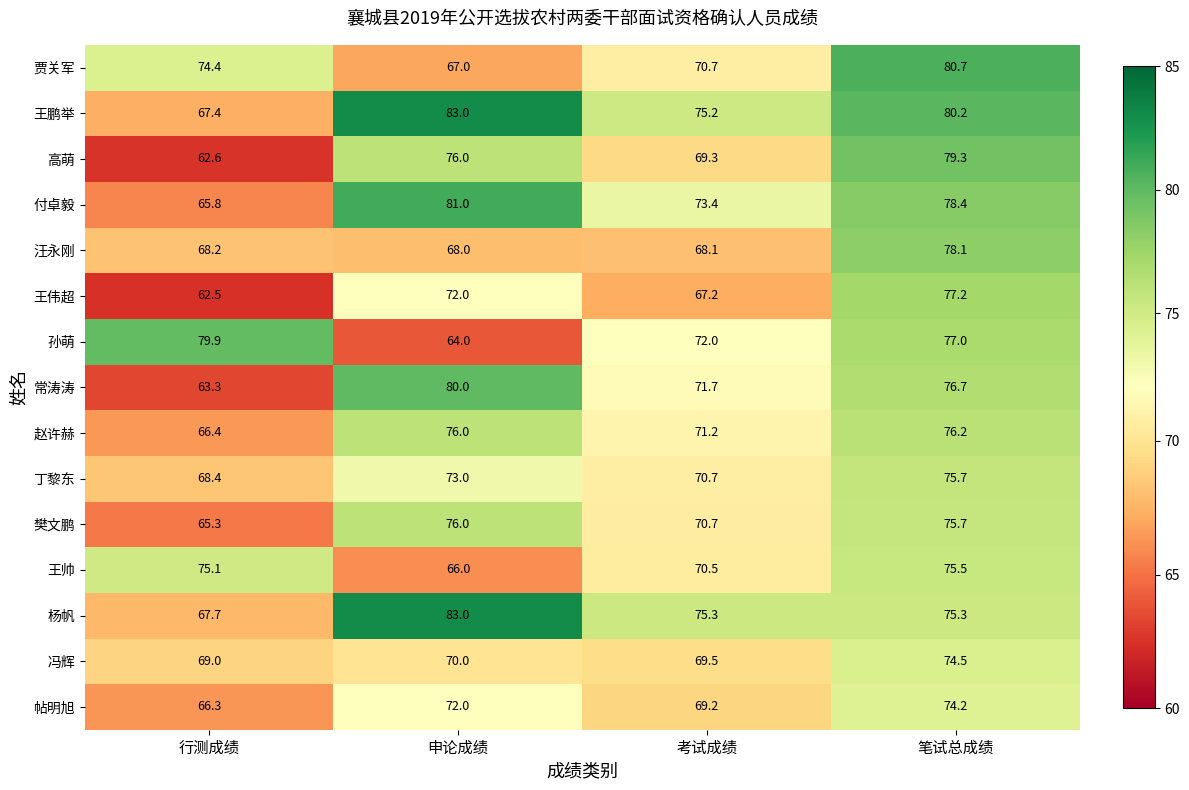

What is the sum of all 冯辉 values?

283.0